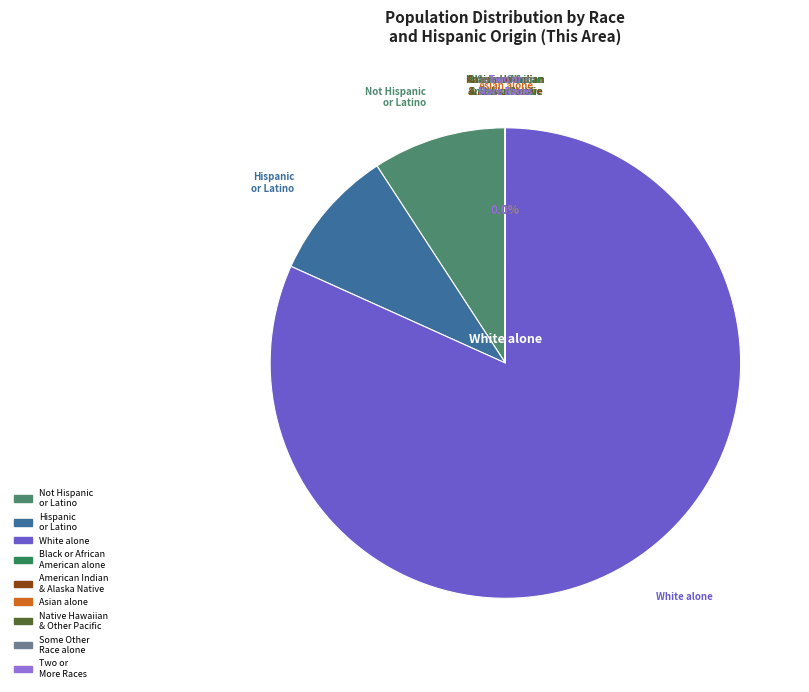

Is there a majority slice in this chart?

Yes